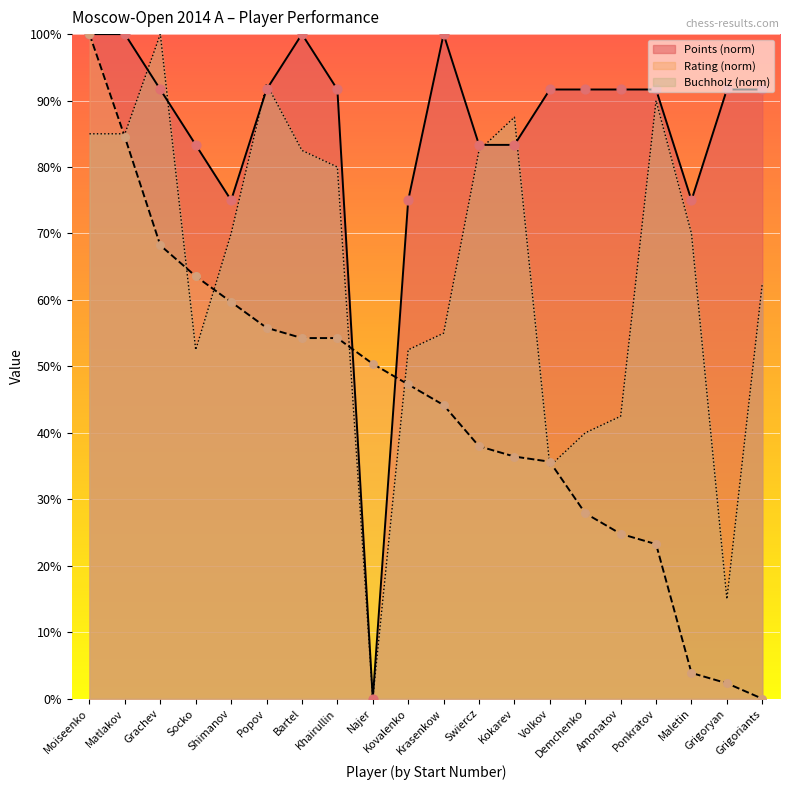

Which series has the largest Y range (max minus min)?

Points